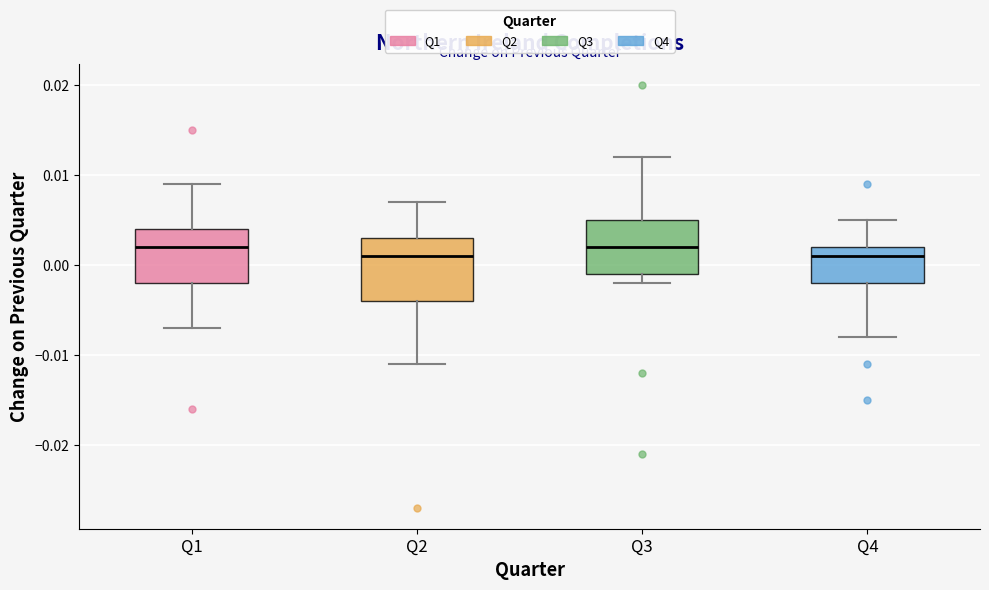

Where is the lower edge of the box for Q1 on the y-axis? The values are not printed on the chart, so give them approximately, as read against the axis.

-0.002